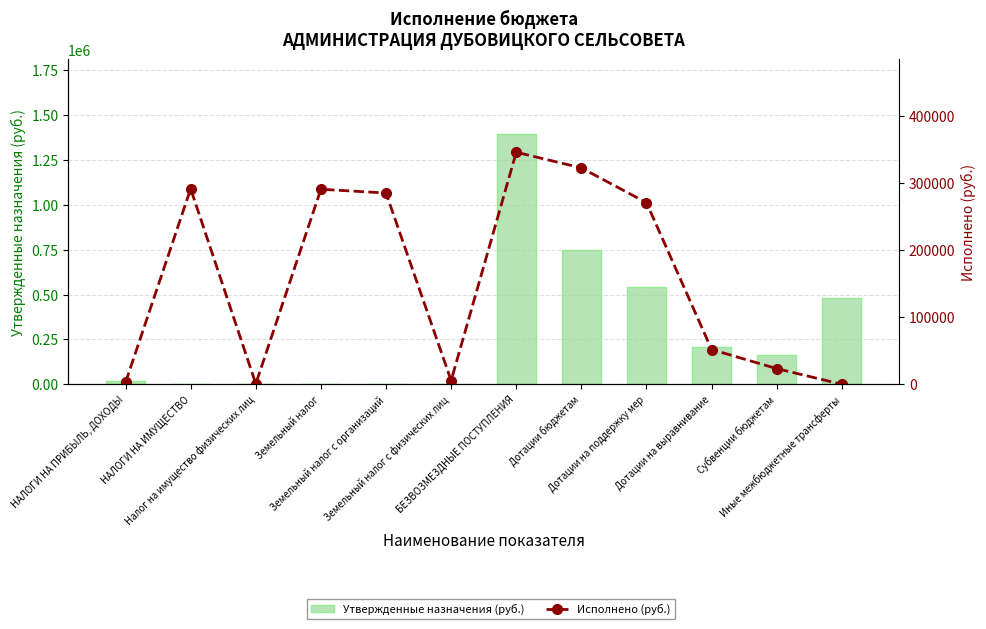

Which series has the largest range (max minus min)?

Утвержденные назначения (руб.)